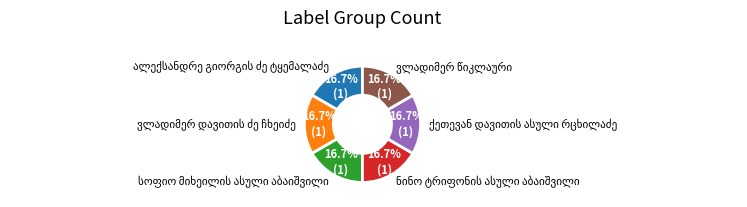

Does any single category account for the majority?

No